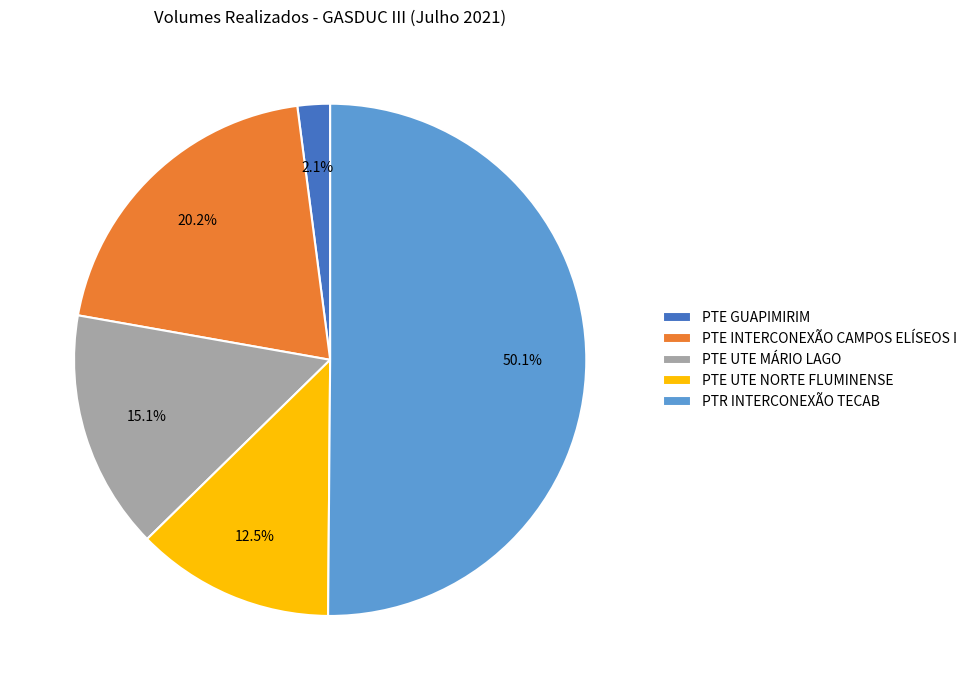

Which slice is the smallest?

PTE GUAPIMIRIM